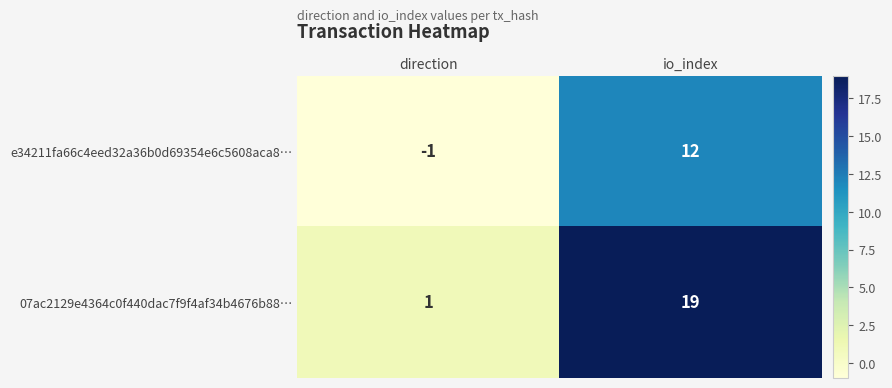

What is the minimum value shown in the chart?

-1